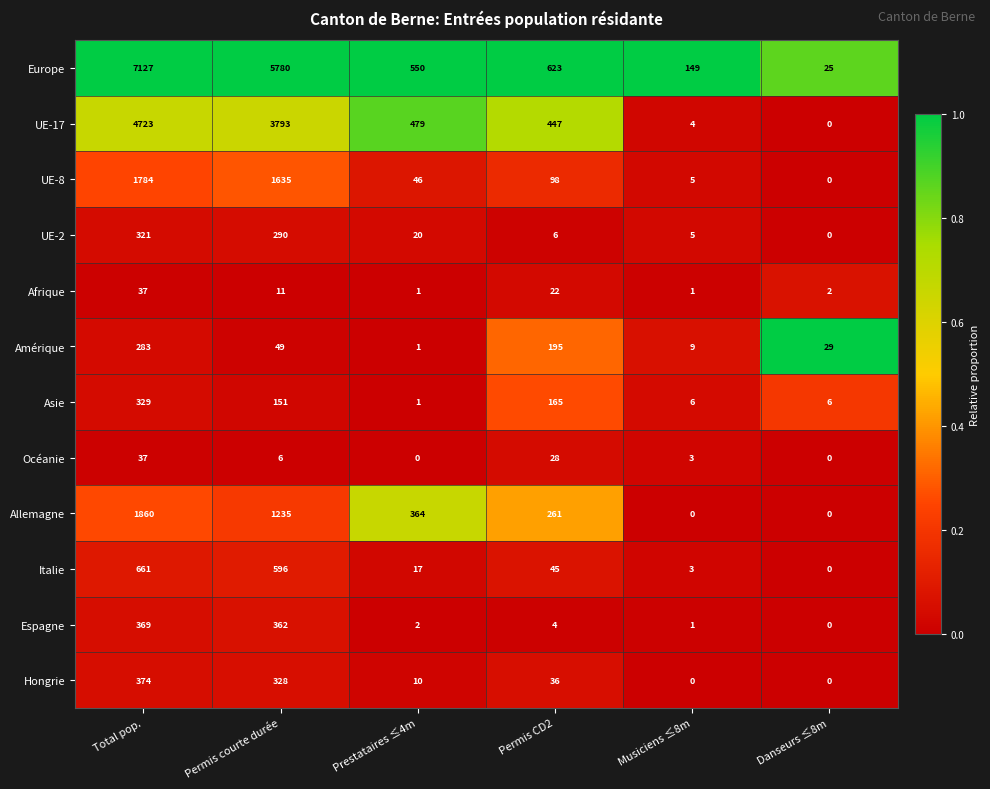

The value of Amérique at Danseurs ≤8m is 29. True or false?

True